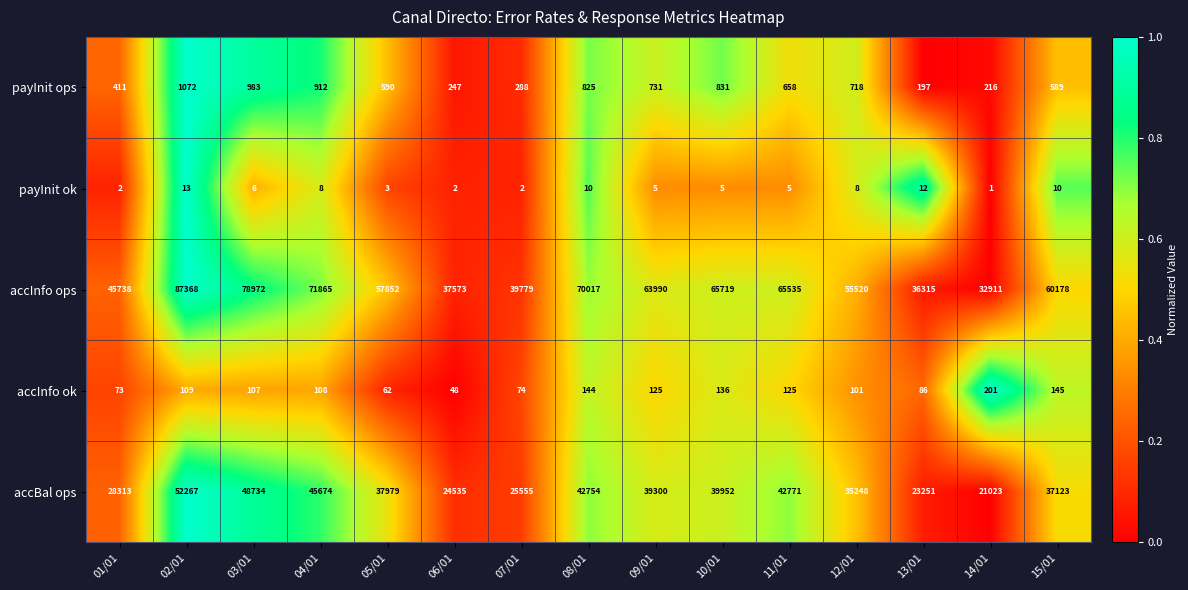

Which series has the largest total across all categories?

accInfo ops